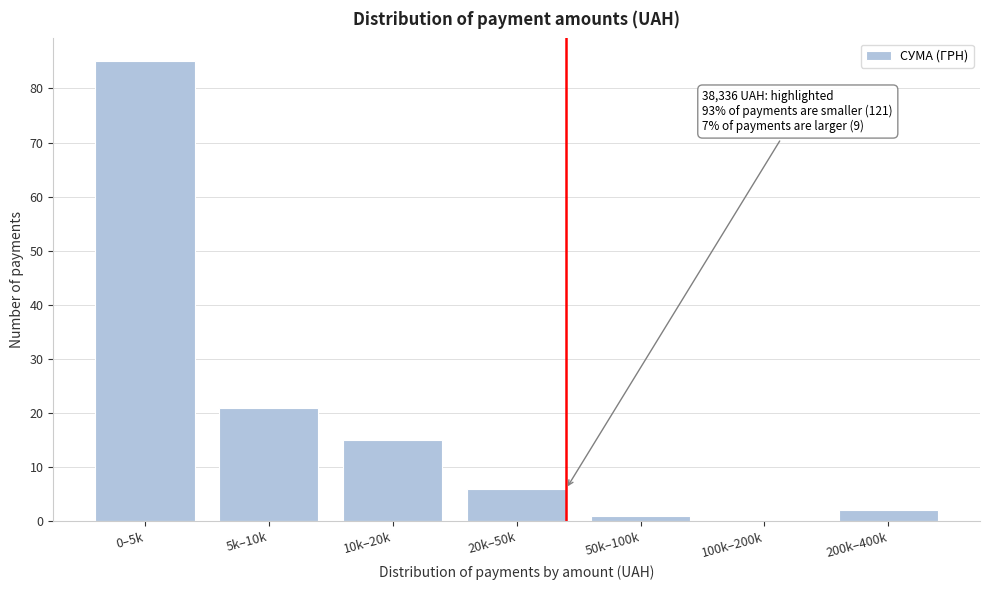

Reading left to right, transcribe all the data shown in this chart.

0–5k=85	5k–10k=21	10k–20k=15	20k–50k=6	50k–100k=1	100k–200k=0	200k–400k=2